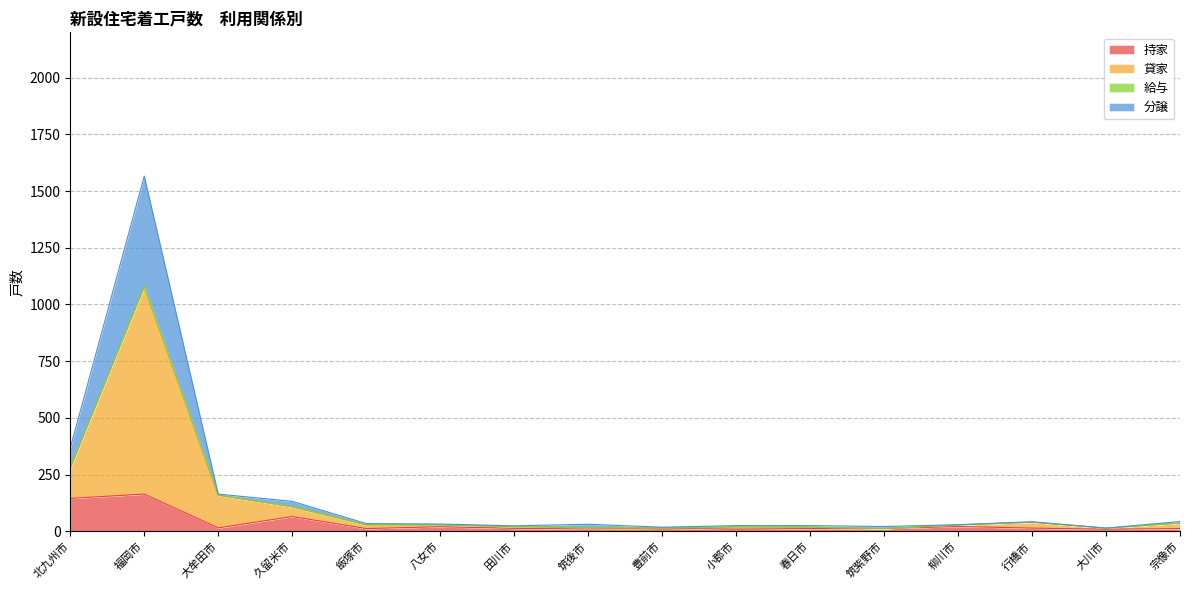

At how many categories does at least one series exceed 696?

1